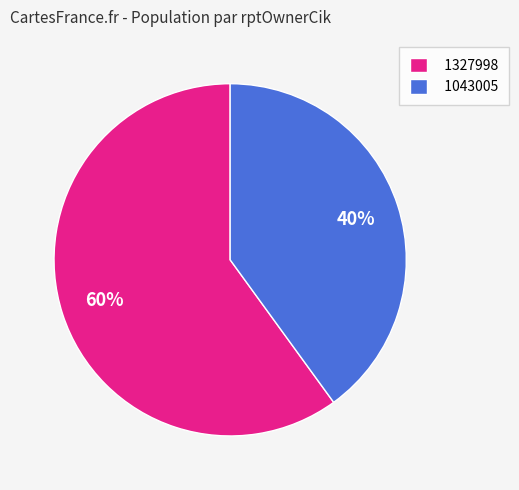

Is the sum of 1327998 and 1043005 greater than half?

Yes